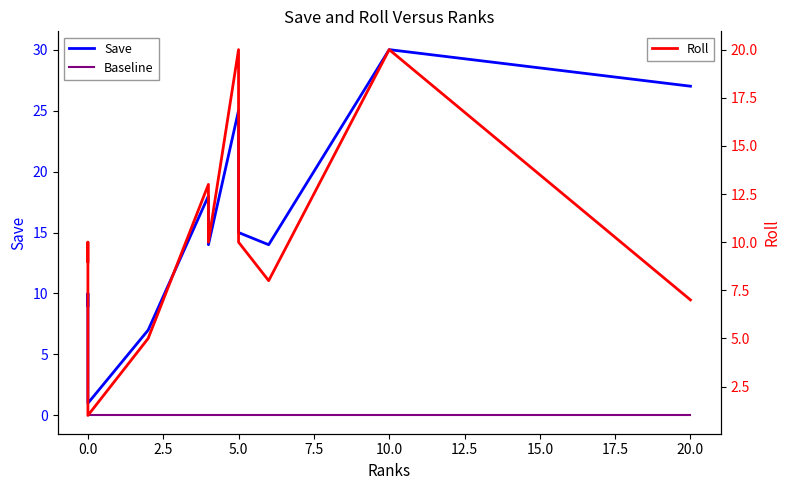

What is the label of the 10th point from the left?

20.0